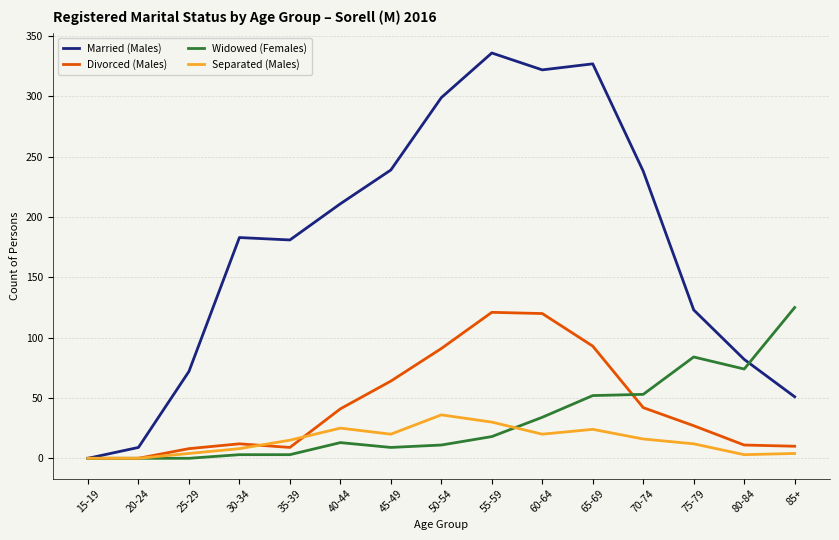

At which label does Married (Males) reach its minimum?

15-19